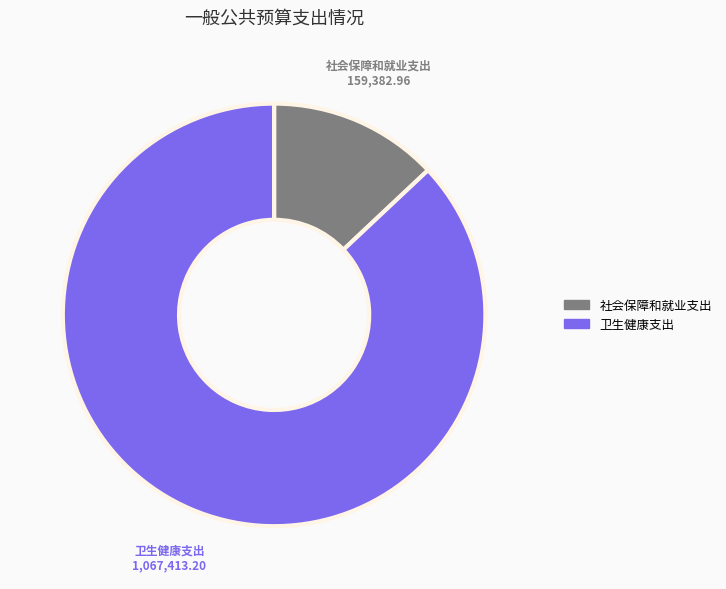

Approximately how many times larger is the value at 社会保障和就业支出 compared to 卫生健康支出?

0.1